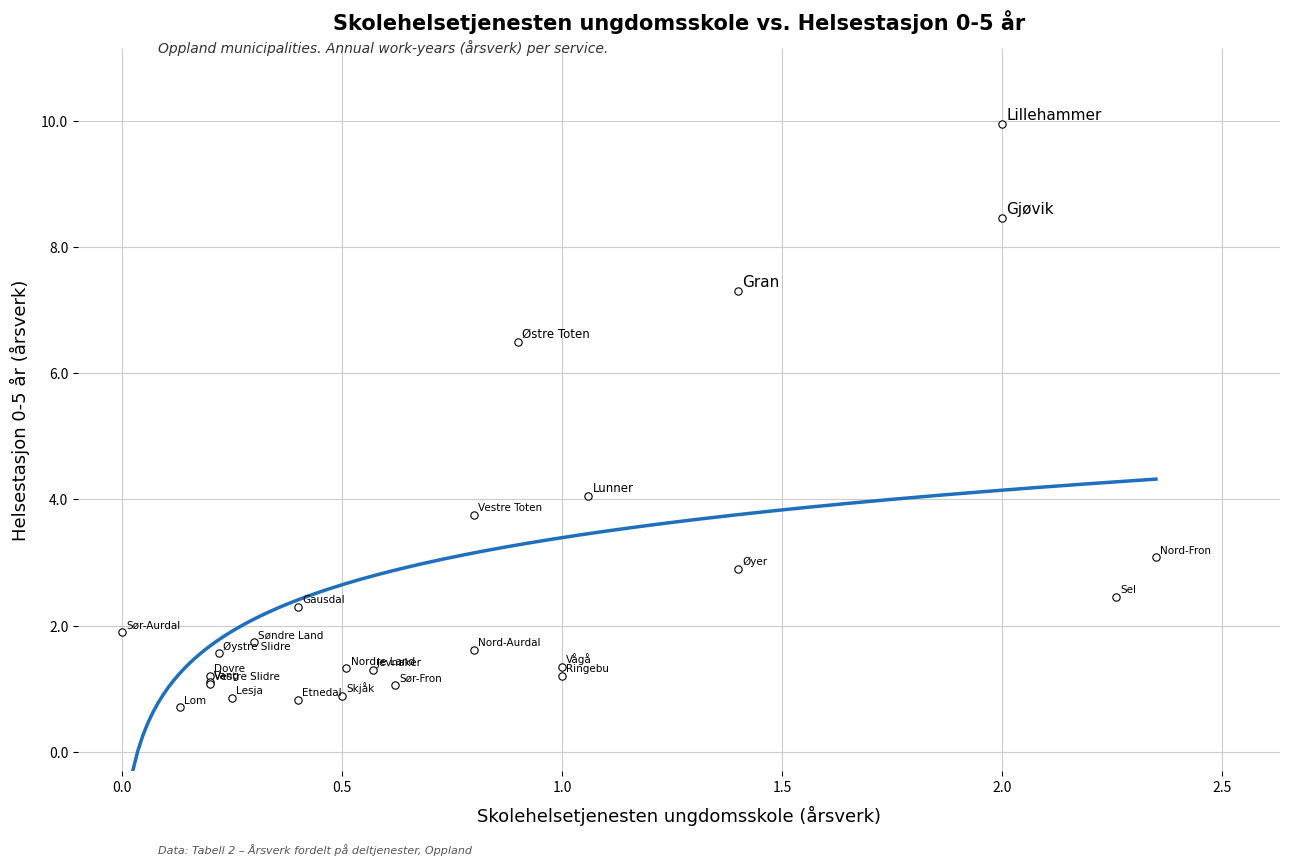

What Y value in the scatter plot is closest to 5?

4.1